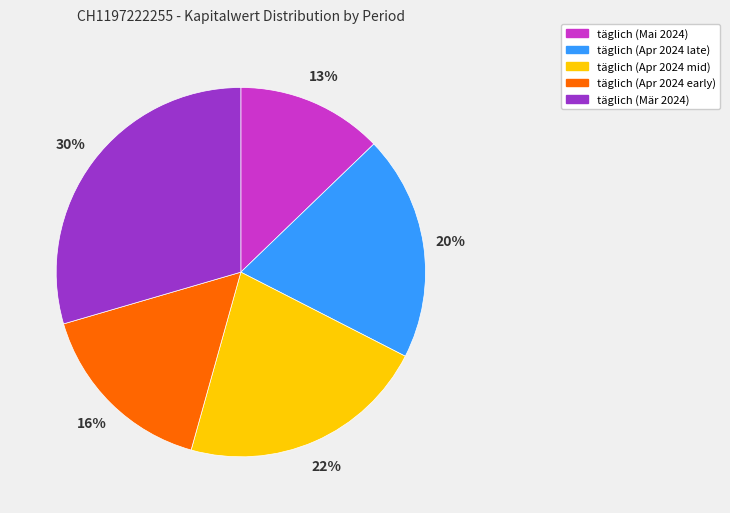

To the nearest percent, what percentage of the pie is täglich (Mai 2024)?

13%